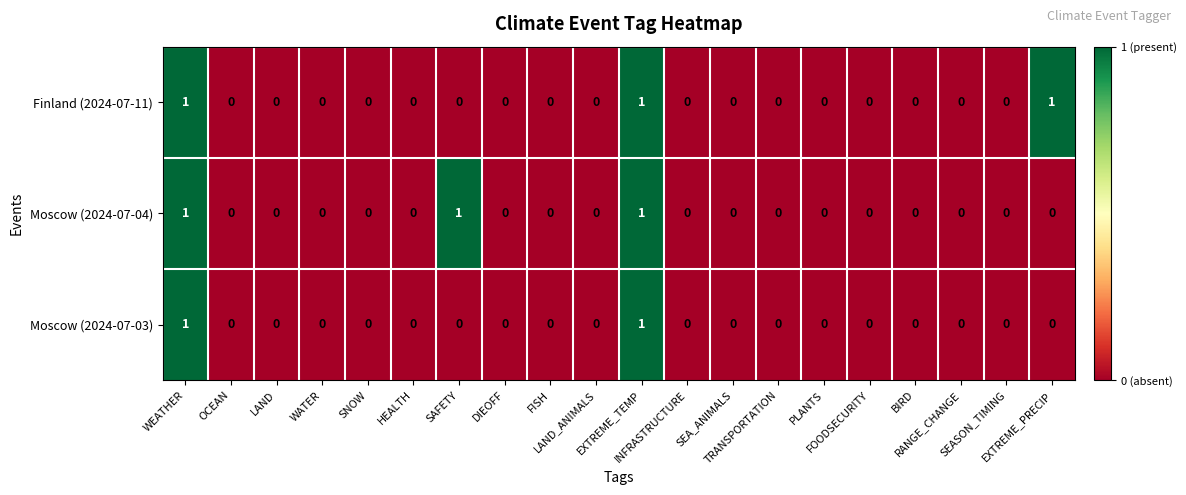

Count the Moscow (2024-07-04) values in the range 0 to 1.

20